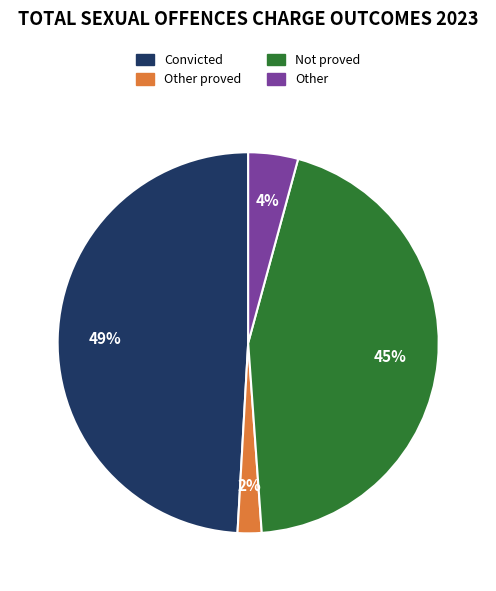

To the nearest percent, what is the average slice percentage?

25%